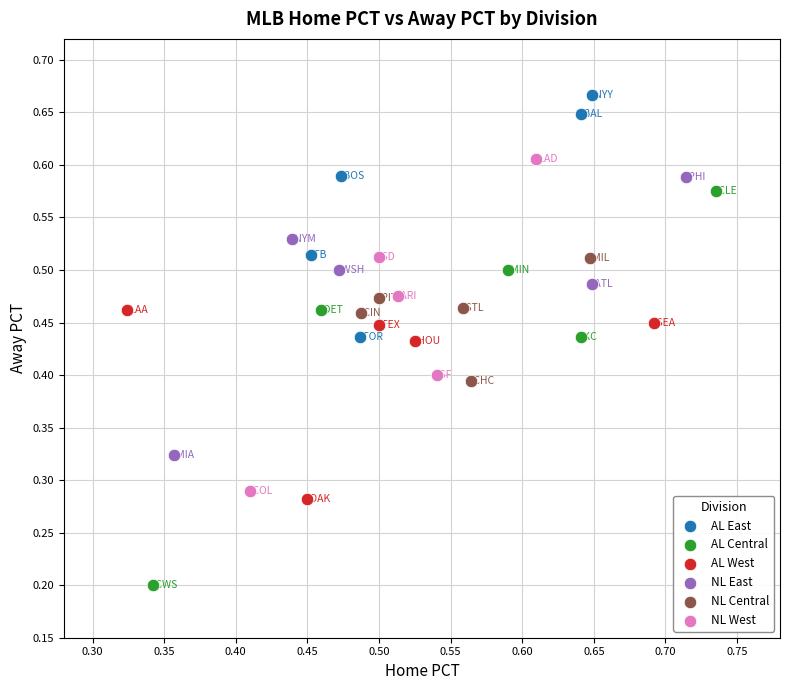

Which series has the widest spread of Y values?

AL Central